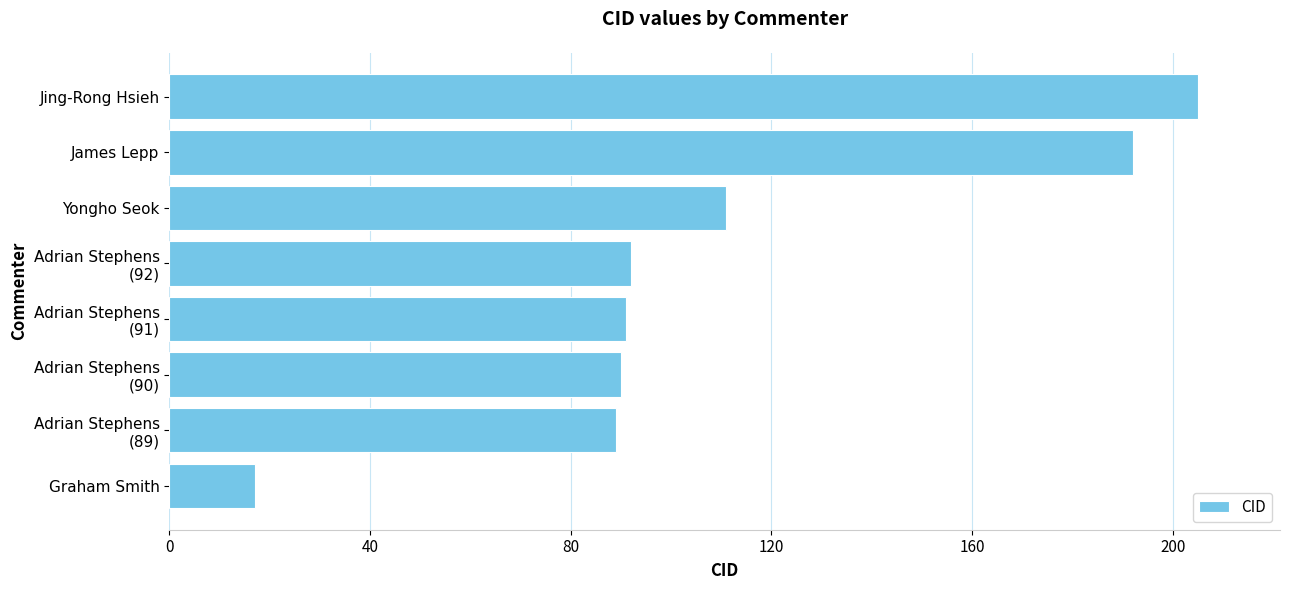

Count the number of categories in the chart.

8